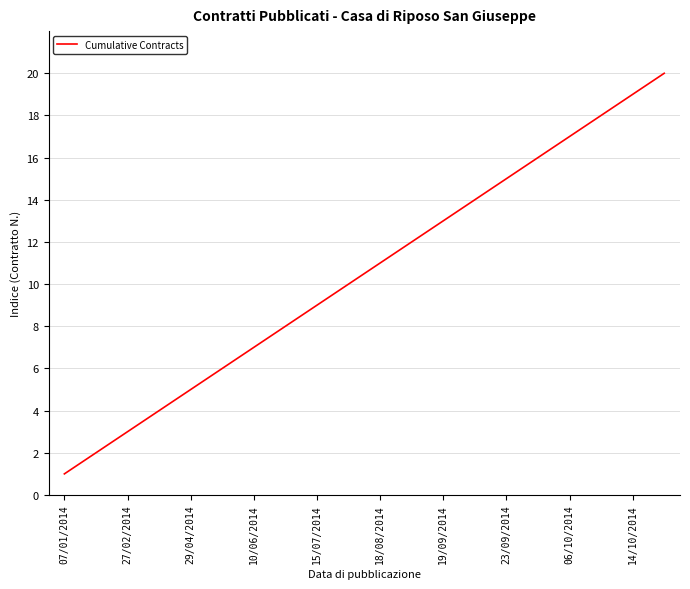

What is the maximum value shown in the chart?

20